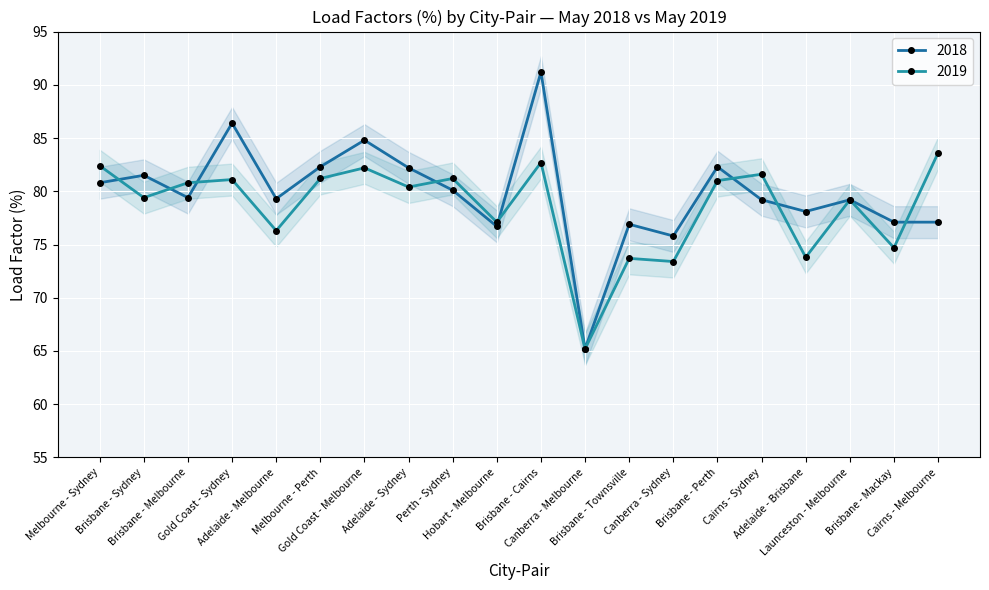

How many intersections are there between 2018 and 2019?

8